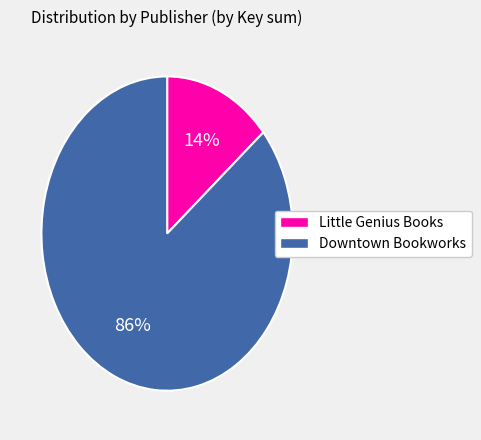

Is there any slice that represents more than half of the pie?

Yes